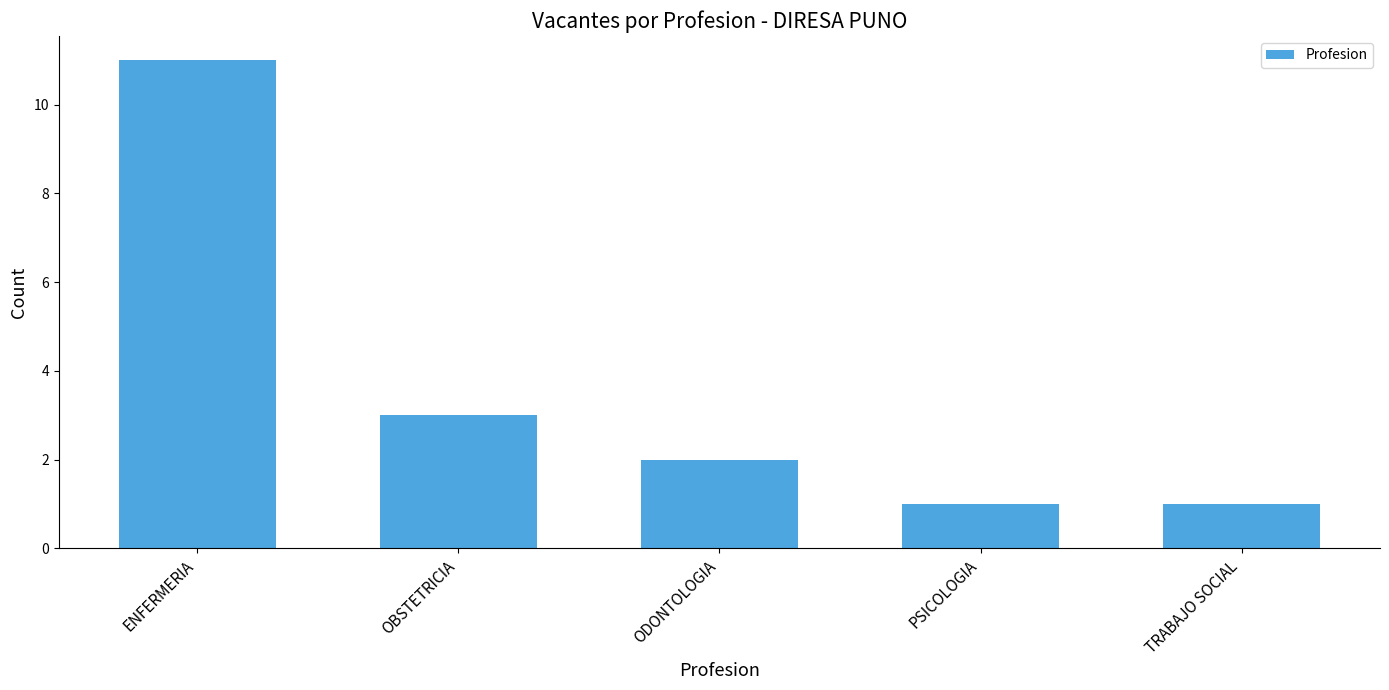

Reading right to left, list all the values displayed in this chart.

1	1	2	3	11